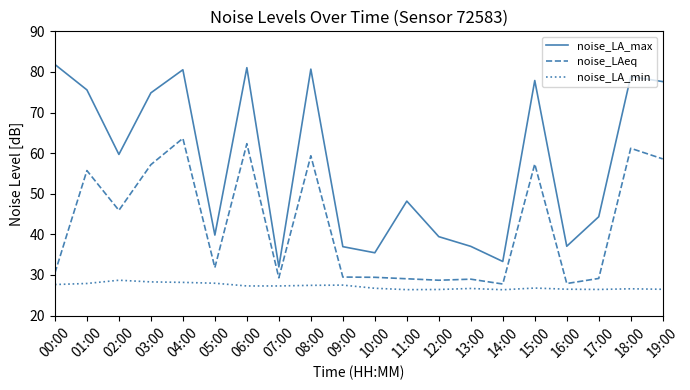

What is the difference between the maximum and minimum values in the noise_LAeq series?

35.9